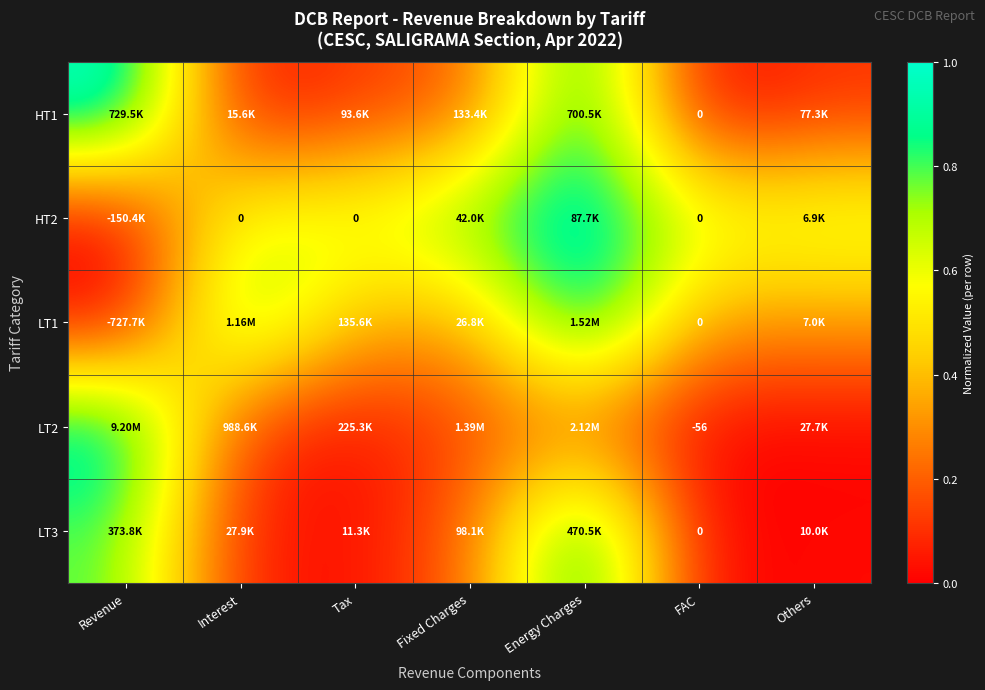

Where is LT3 nearest to the value 0?

FAC